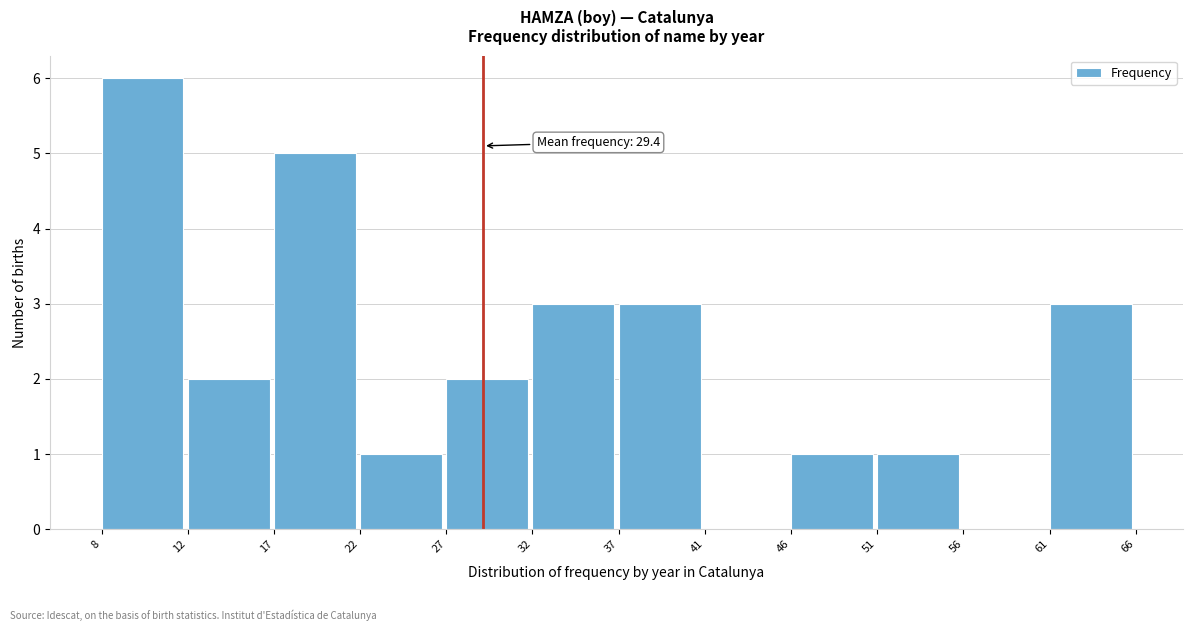

Reading right to left, extract all data points from this chart.

61=3	56=0	51=1	46=1	41=0	37=3	32=3	27=2	22=1	17=5	12=2	8=6